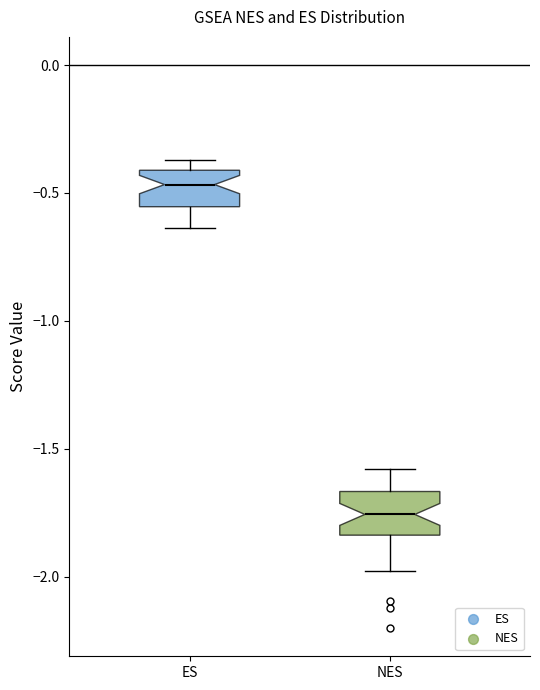

Where does the lower whisker of the box for ES end on the y-axis? The values are not printed on the chart, so give them approximately, as read against the axis.

-0.65